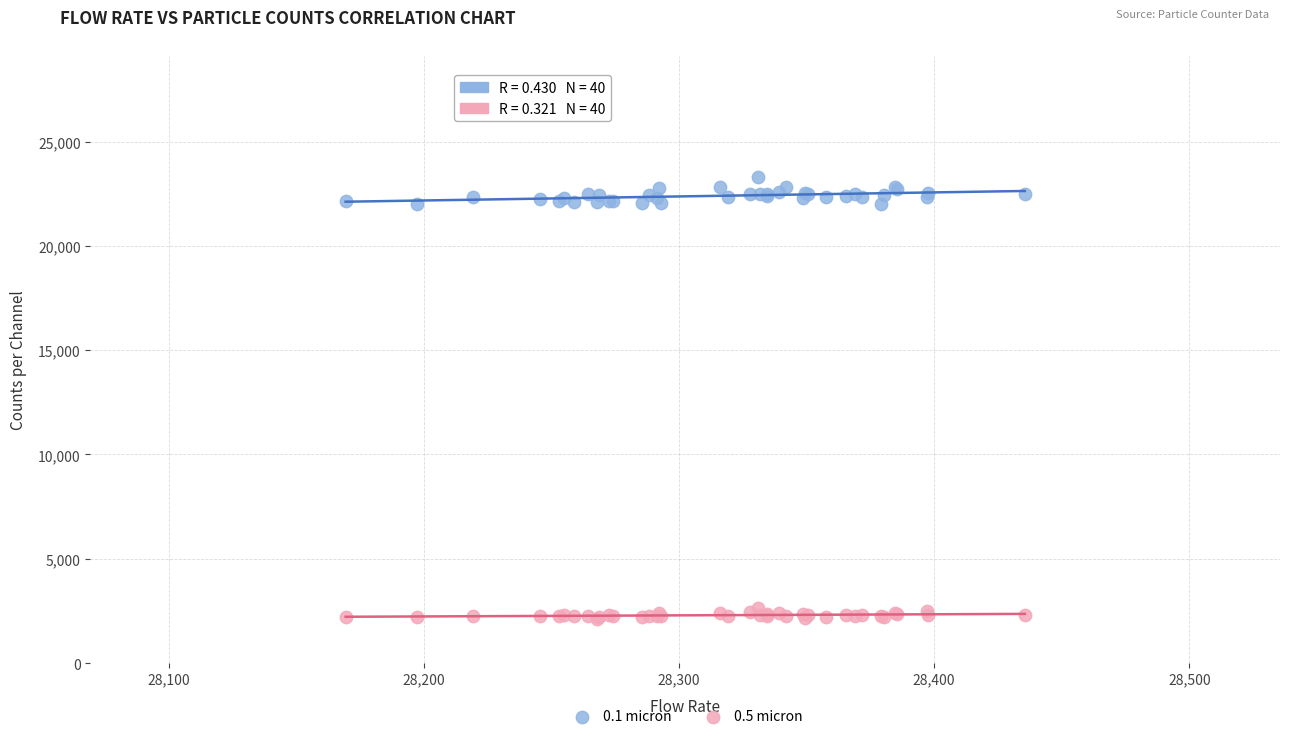

Which series has the widest spread of Y values?

0.1 micron